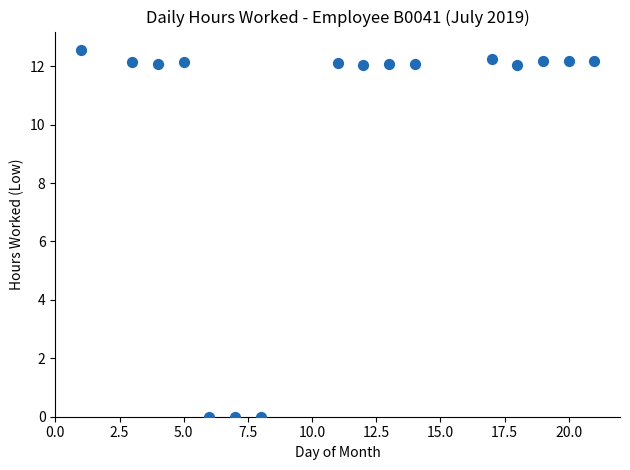

What is the range of X values (max minus min)?

20.0